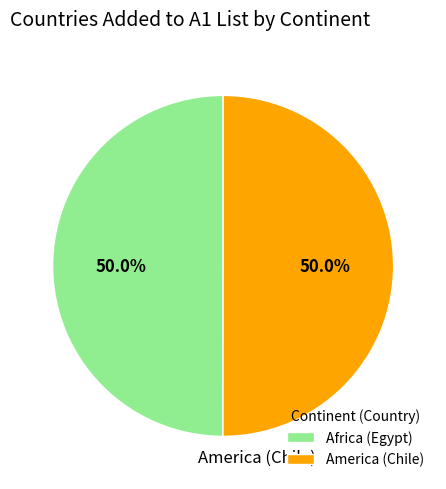

What percentage is the America (Chile) slice, to the nearest percent?

50%